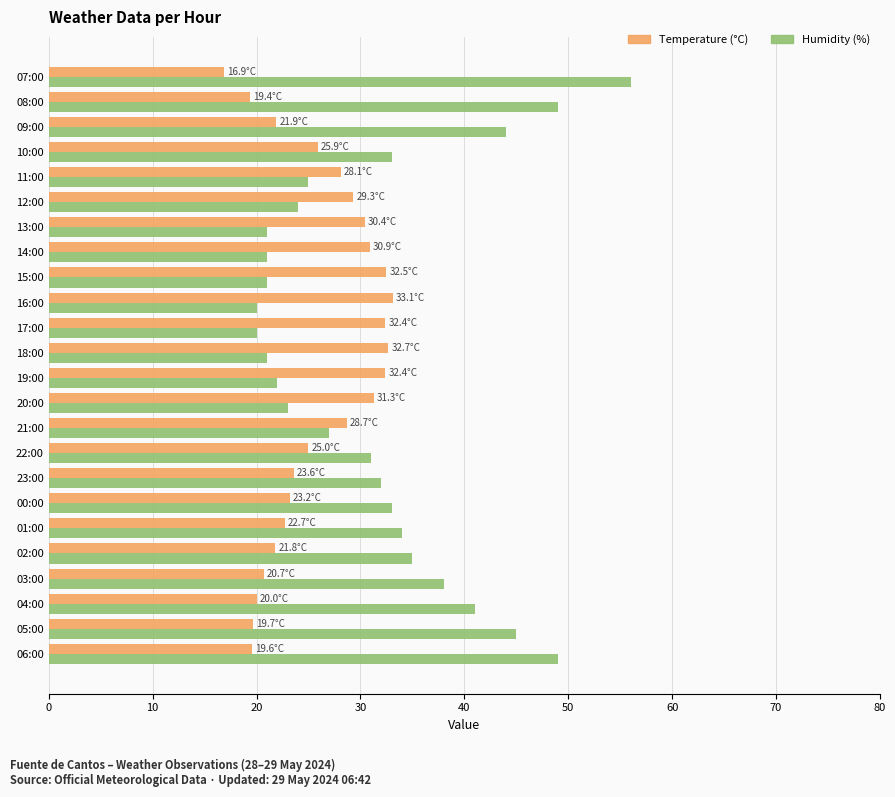

At which category is the sum across all series the highest?

07:00